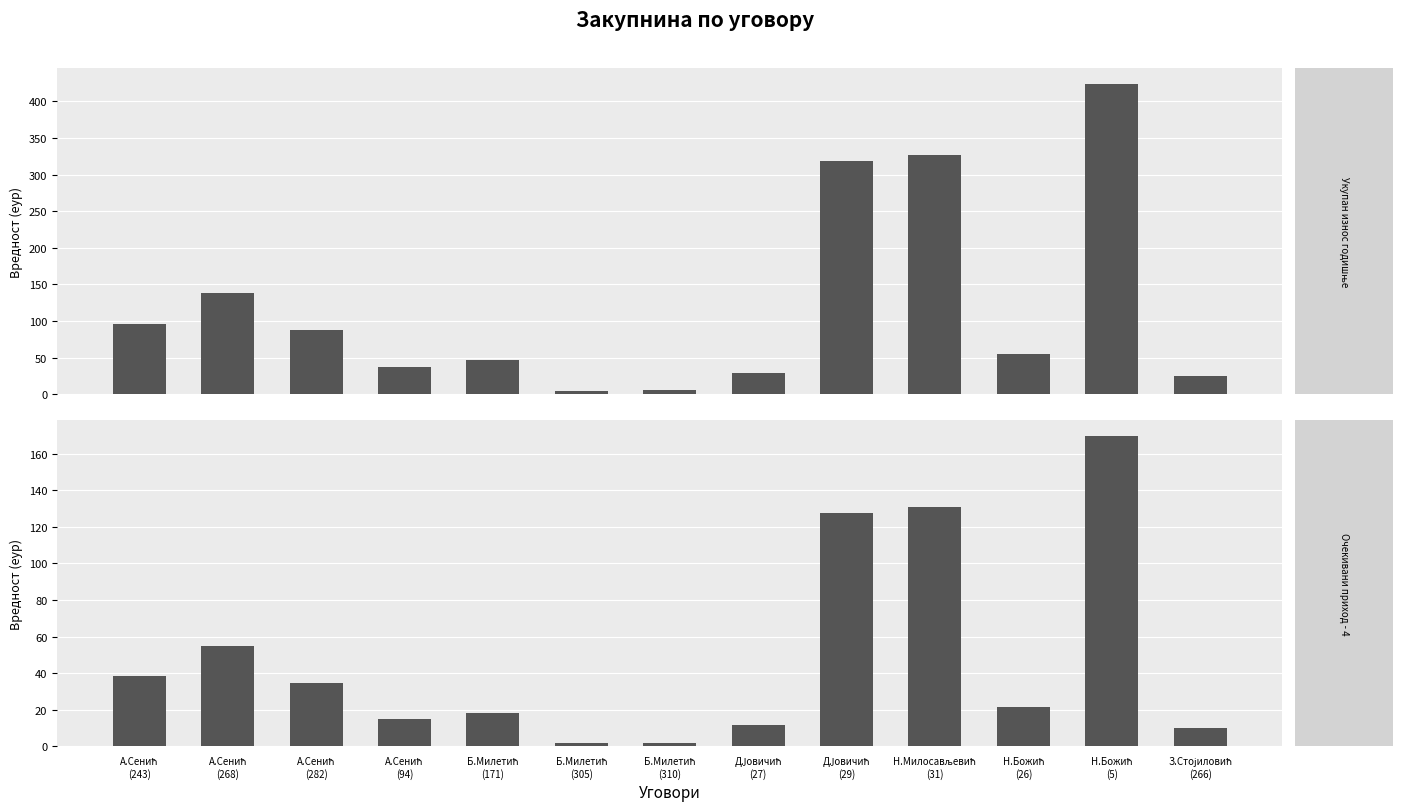

How many data points in Укупан износ годишње закупнине (еур) are less than 54?

6